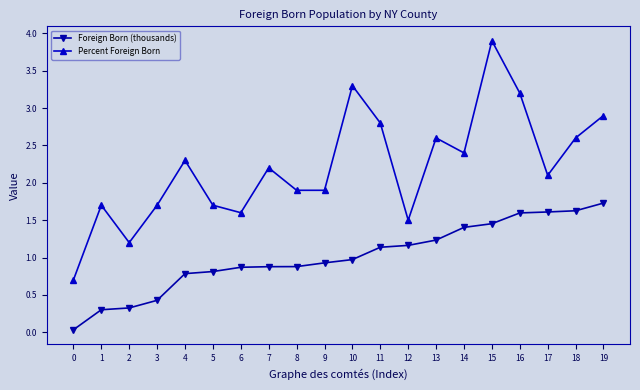

The value of Percent Foreign Born at 10 is 5.5. True or false?

False